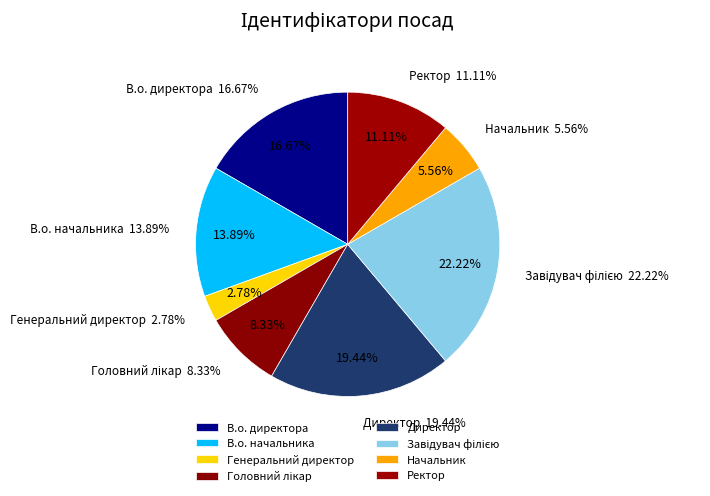

What percentage is the Генеральний директор slice, to the nearest percent?

3%